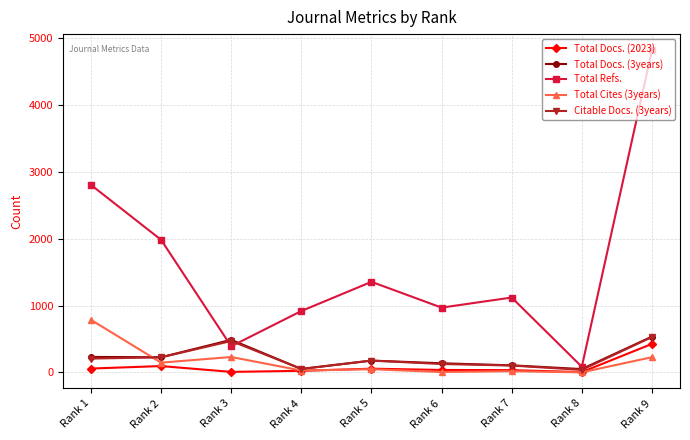

The value of Total Docs. (3years) at Rank 1 is 233. True or false?

True